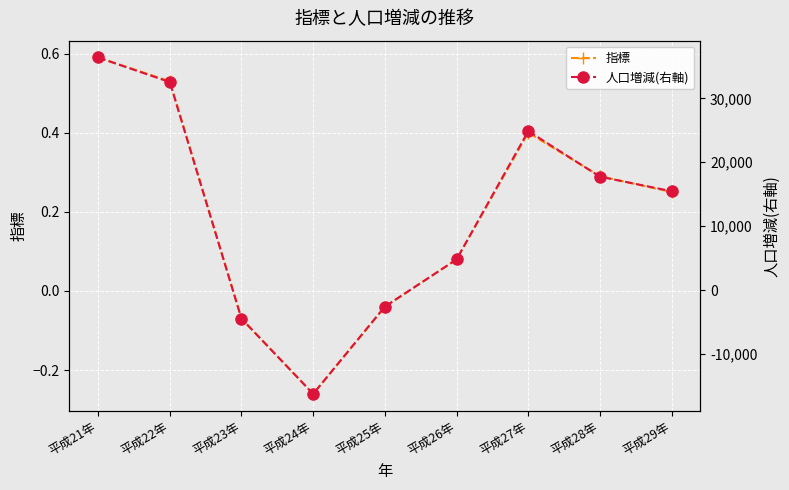

Which label corresponds to the largest value in the chart?

平成21年